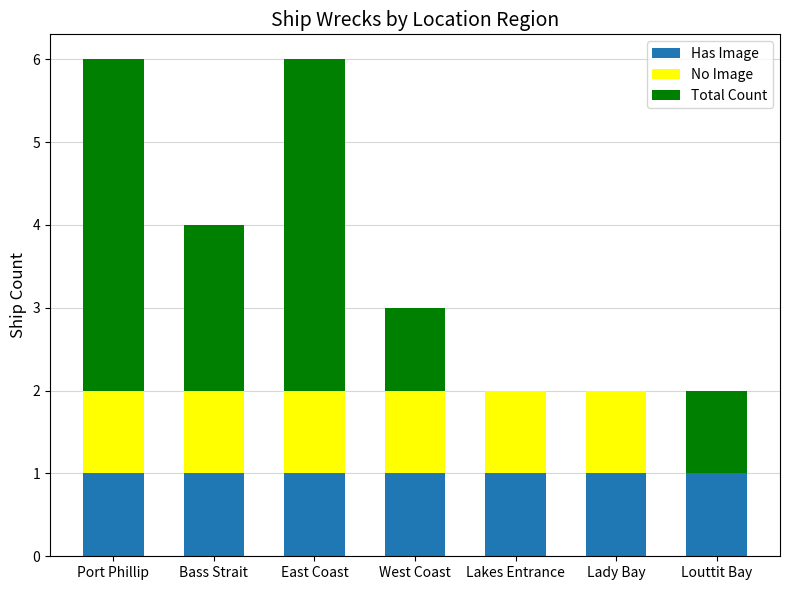

How many data points does each series have?

7